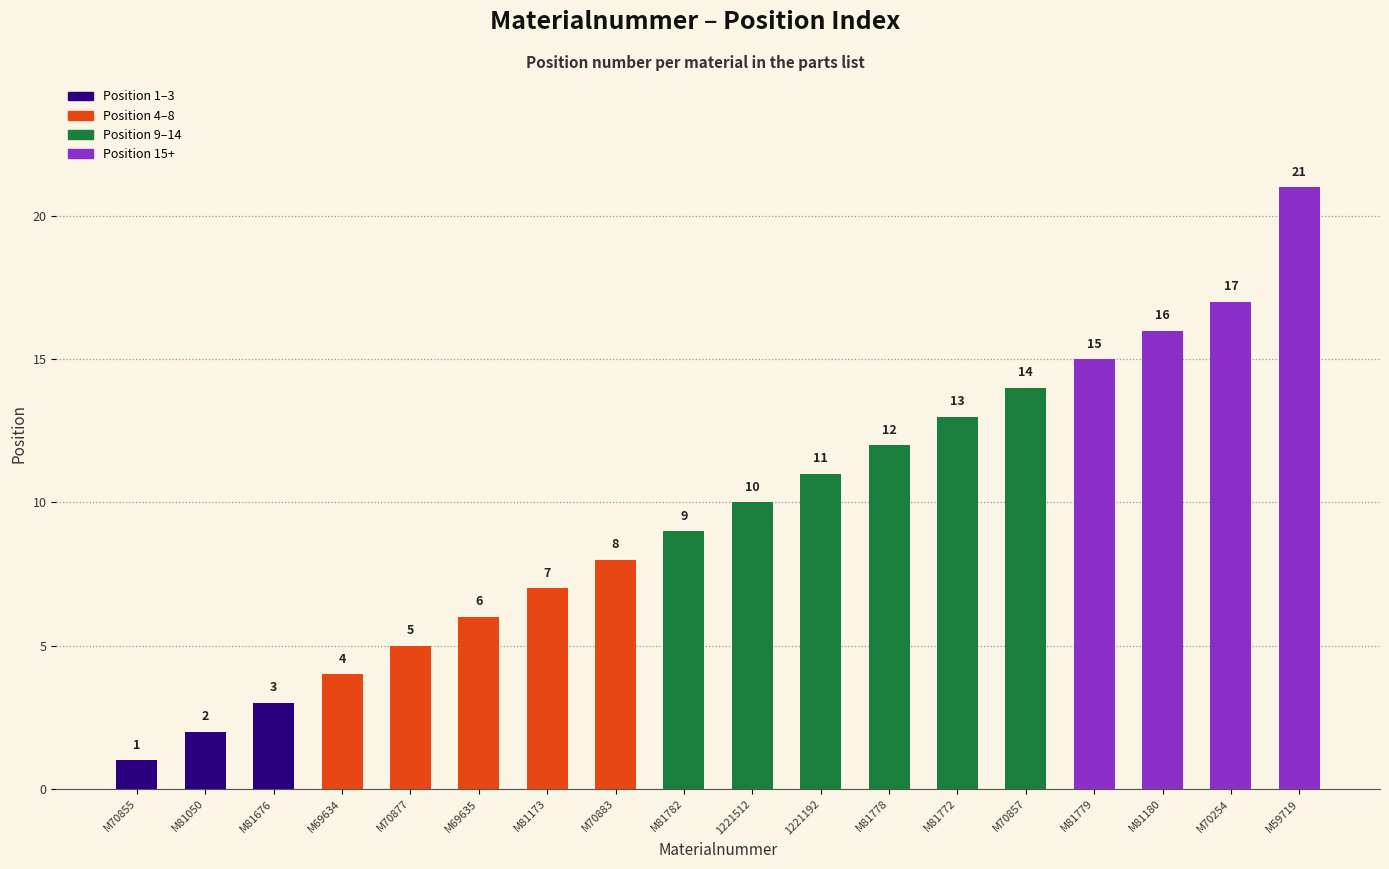

At which label is the value closest to 11?

1221192